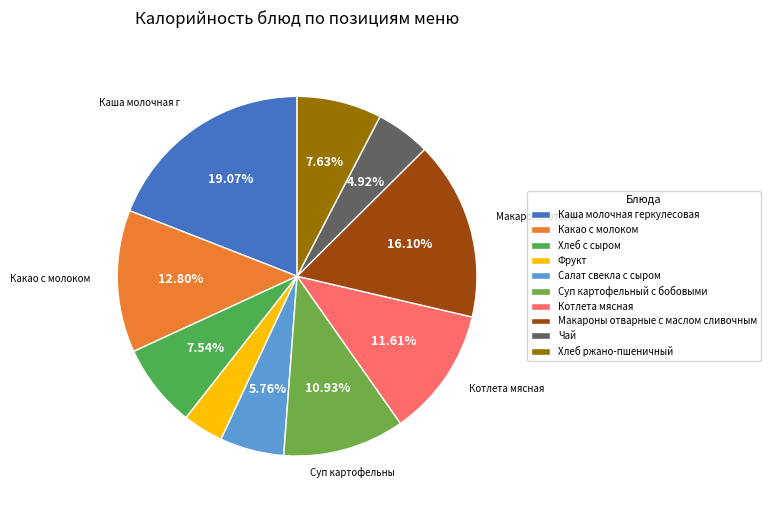

Count the number of slices in the pie.

10